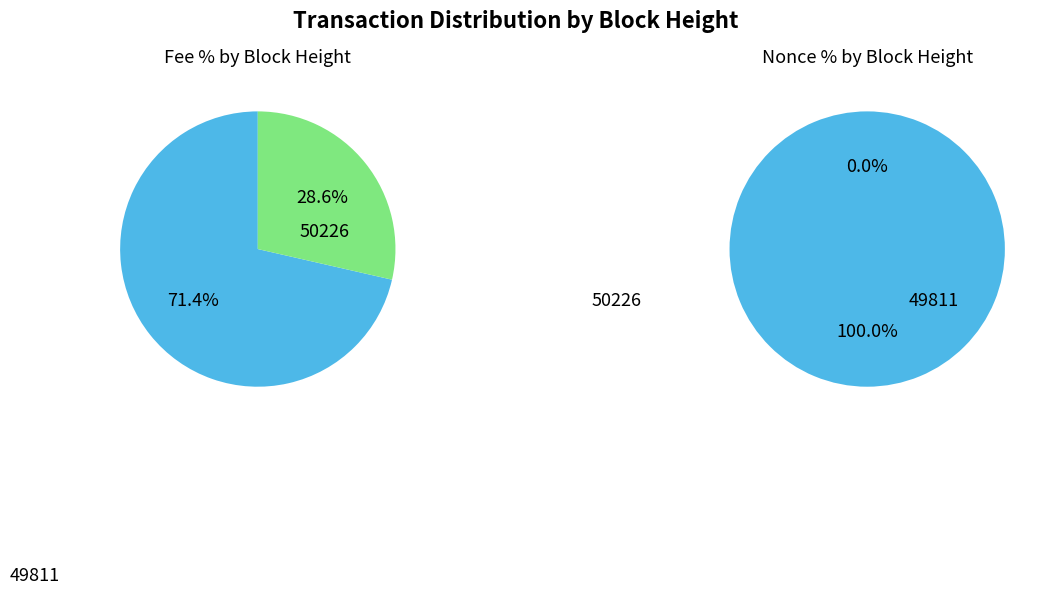

Does any single category account for the majority?

Yes